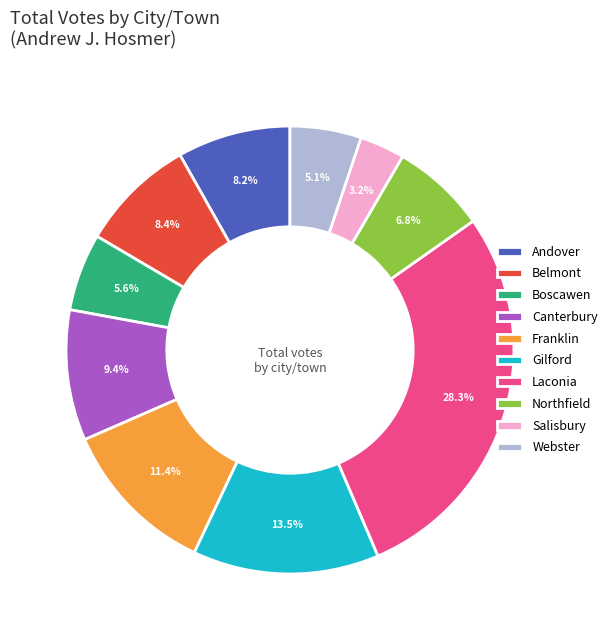

Is there a majority slice in this chart?

No